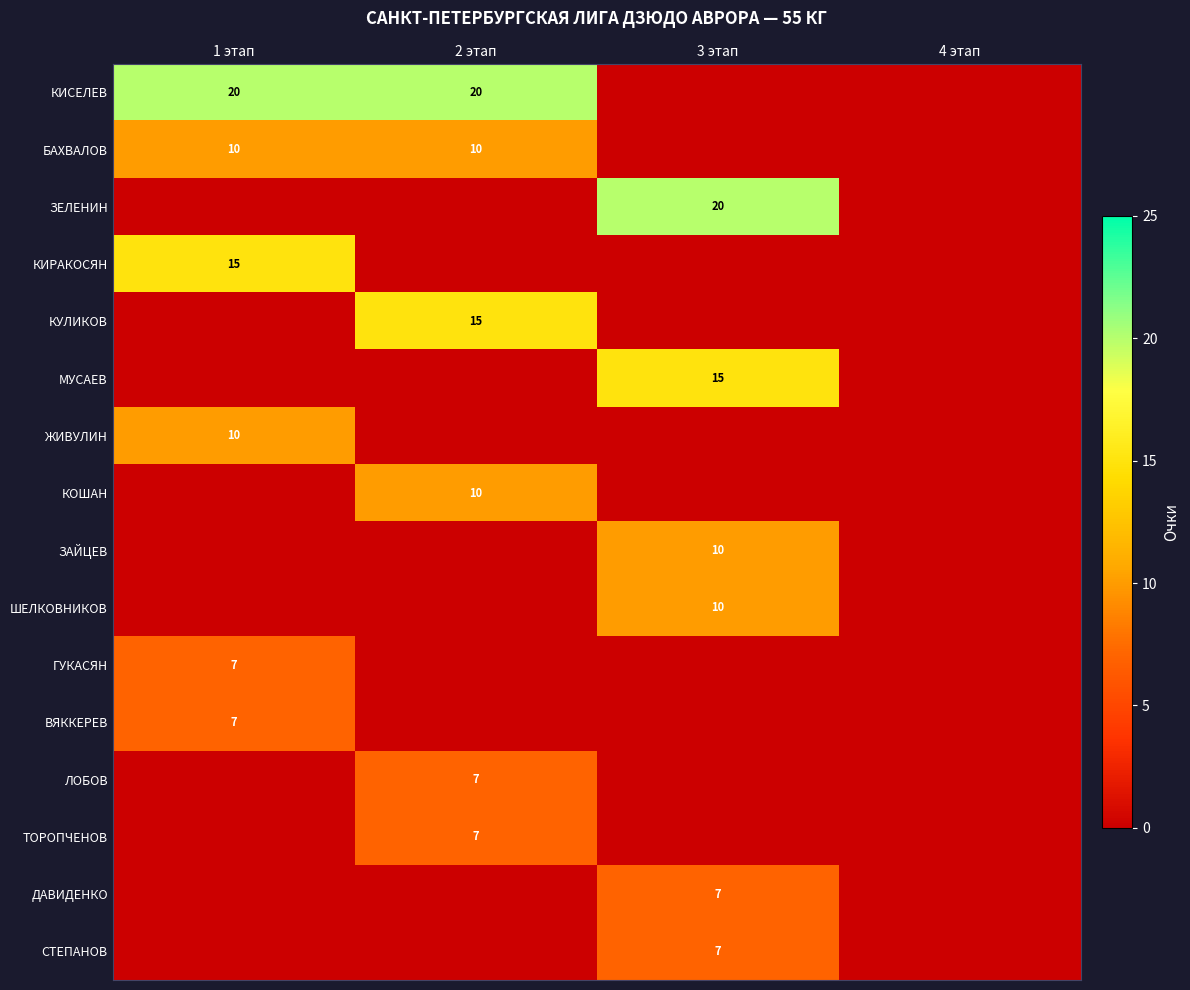

The ТОРОПЧЕНОВ series shows 7 at 2 этап. True or false?

True